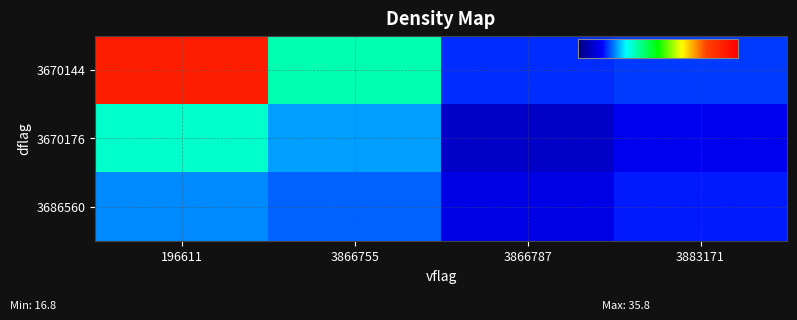

Rank the categories by 3670144 value from lowest to highest.

3866787, 3883171, 3866755, 196611